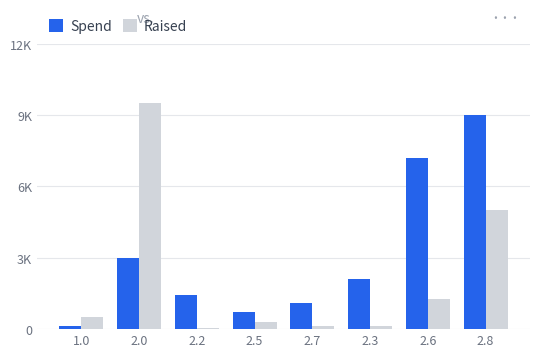

What are all the series names shown in the legend?

Spend, Raised